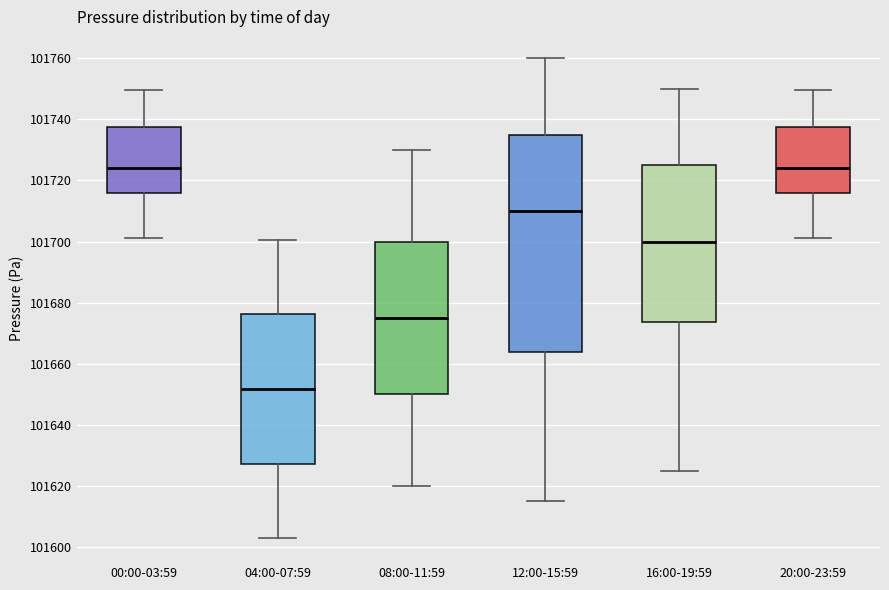

Reading left to right, transcribe this box plot: for each box, give where its median line is, the range the box spans, and where its two whiskers end, as read against the y-axis. The values are not printed on the chart, so give them approximately, as read against the axis.

00:00-03:59: median 101724, box 101716 to 101738, whiskers 101702 to 101750
04:00-07:59: median 101652, box 101628 to 101676, whiskers 101604 to 101700
08:00-11:59: median 101676, box 101650 to 101700, whiskers 101620 to 101730
12:00-15:59: median 101710, box 101664 to 101736, whiskers 101616 to 101760
16:00-19:59: median 101700, box 101674 to 101726, whiskers 101626 to 101750
20:00-23:59: median 101724, box 101716 to 101738, whiskers 101702 to 101750